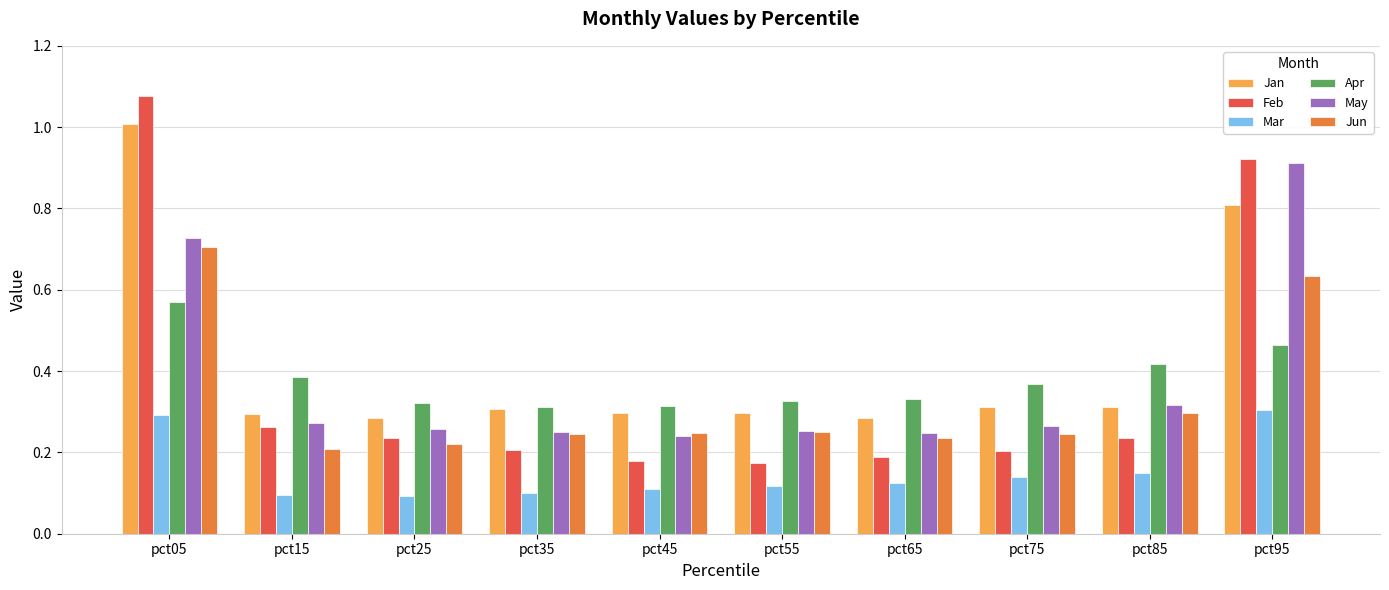

The value of Apr at pct15 is 0.2. True or false?

False